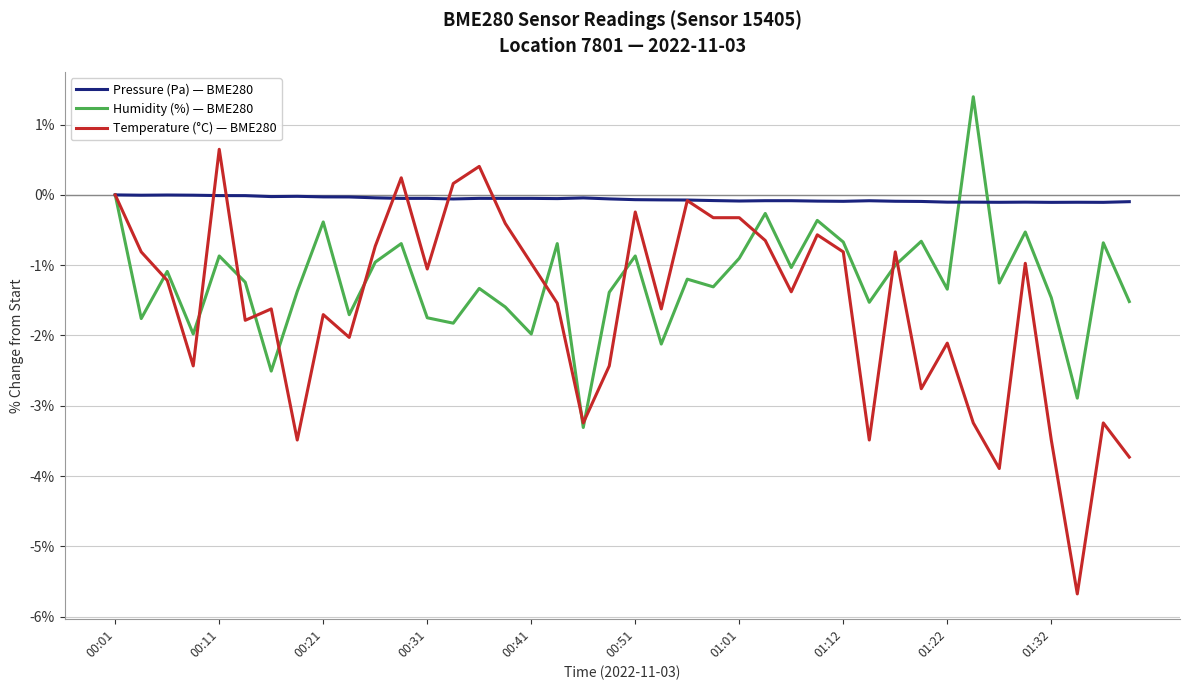

Which series has the largest total across all categories?

Pressure (Pa) — BME280